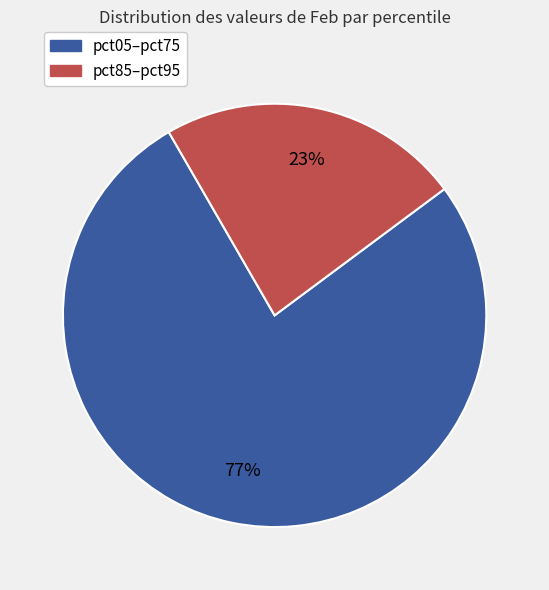

Combined, do pct05–pct75 and pct85–pct95 account for over 50%?

Yes